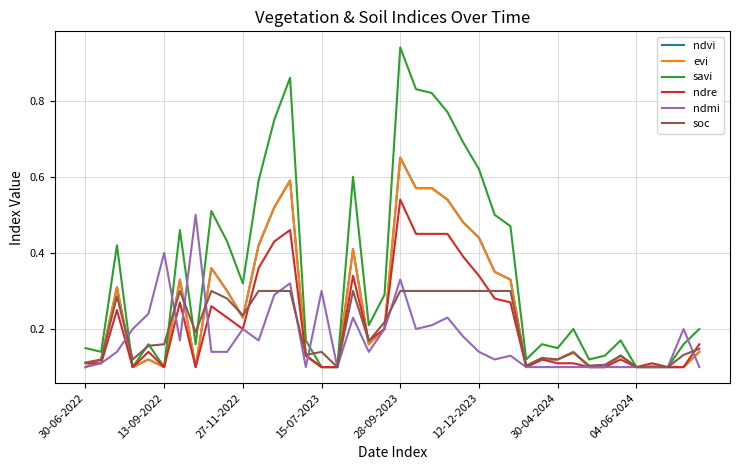

Which series has the largest total across all categories?

savi